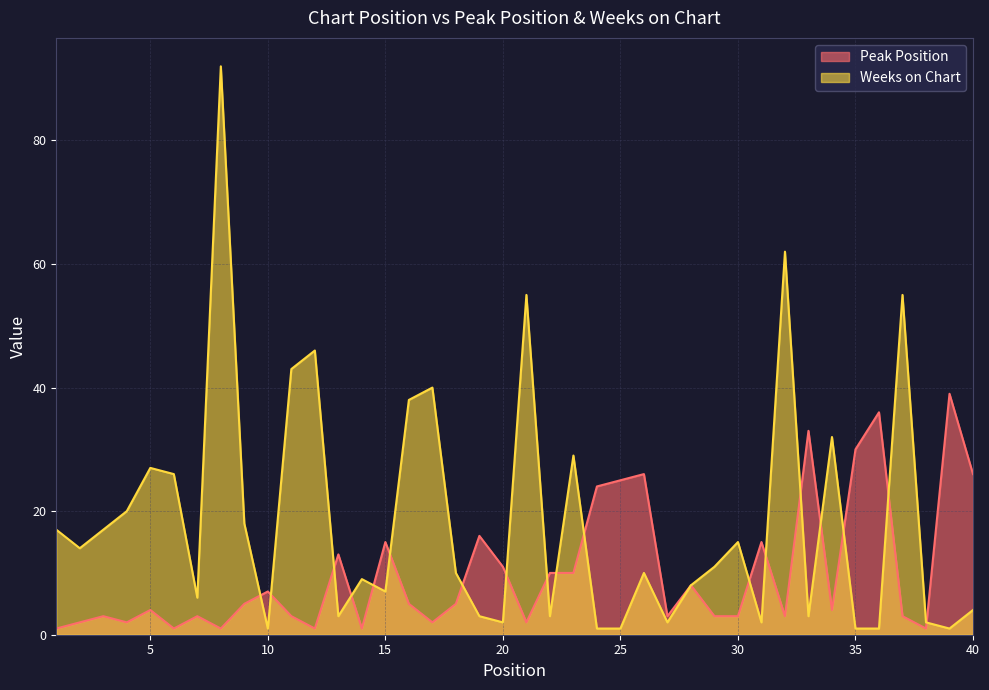

Does the chart display data point markers on the line(s)?

No